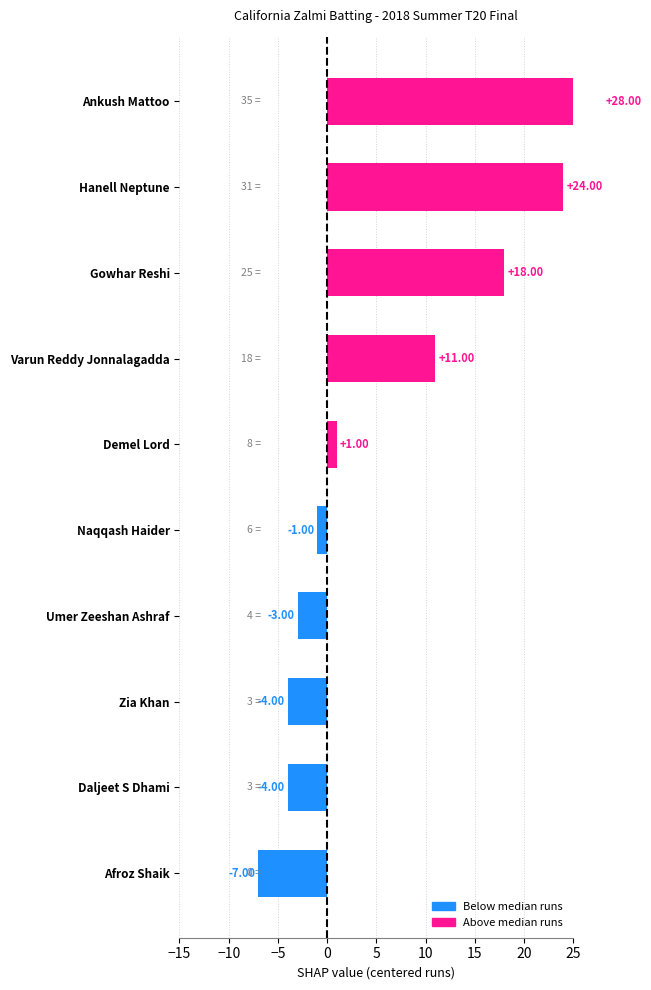

Is the value of Fours at Varun Reddy Jonnalagadda greater than the value of Runs at Naqqash Haider?

No